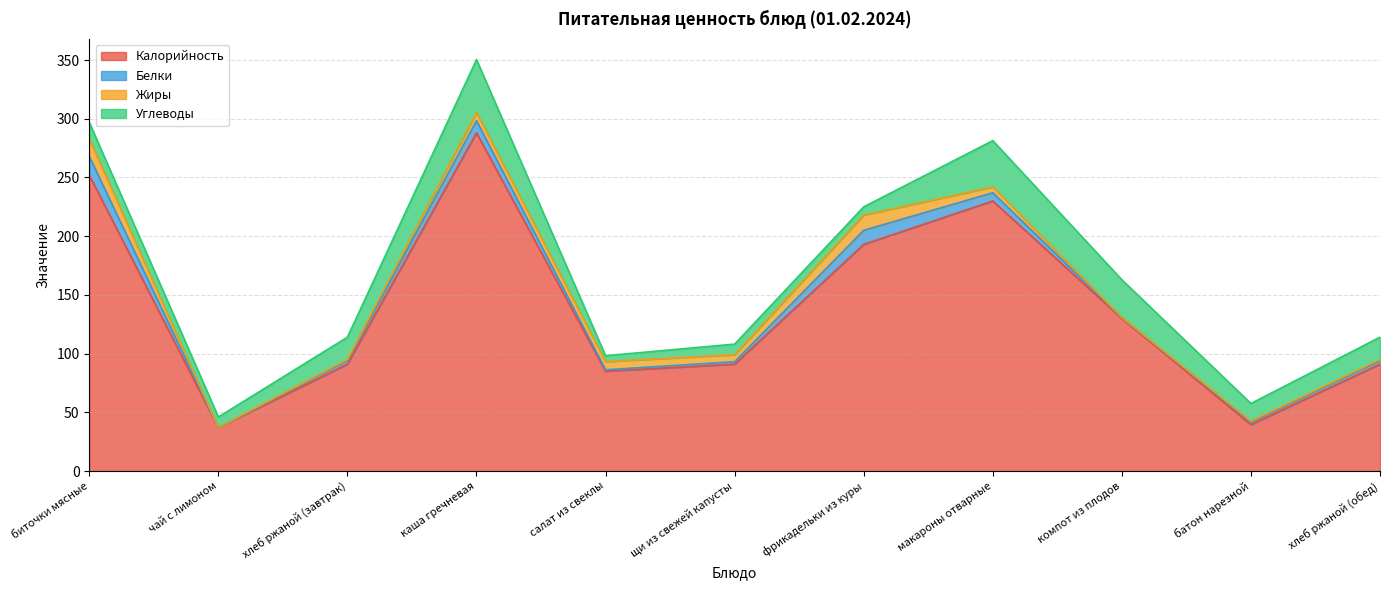

What value does the Жиры series have at батон нарезной?

1.0